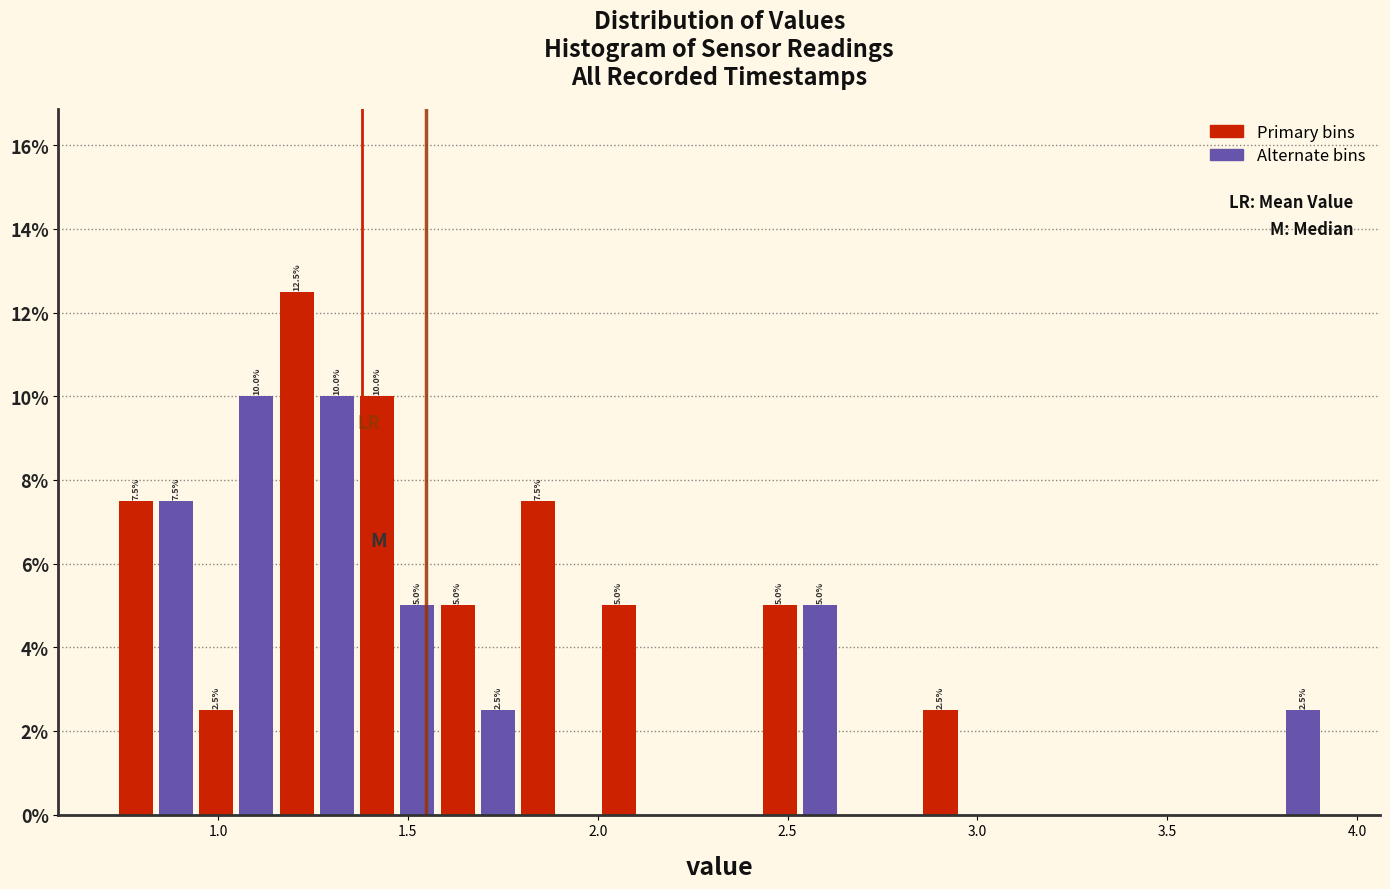

Read against the x-axis, roughly where is the centre of the tallest bar?

1.20